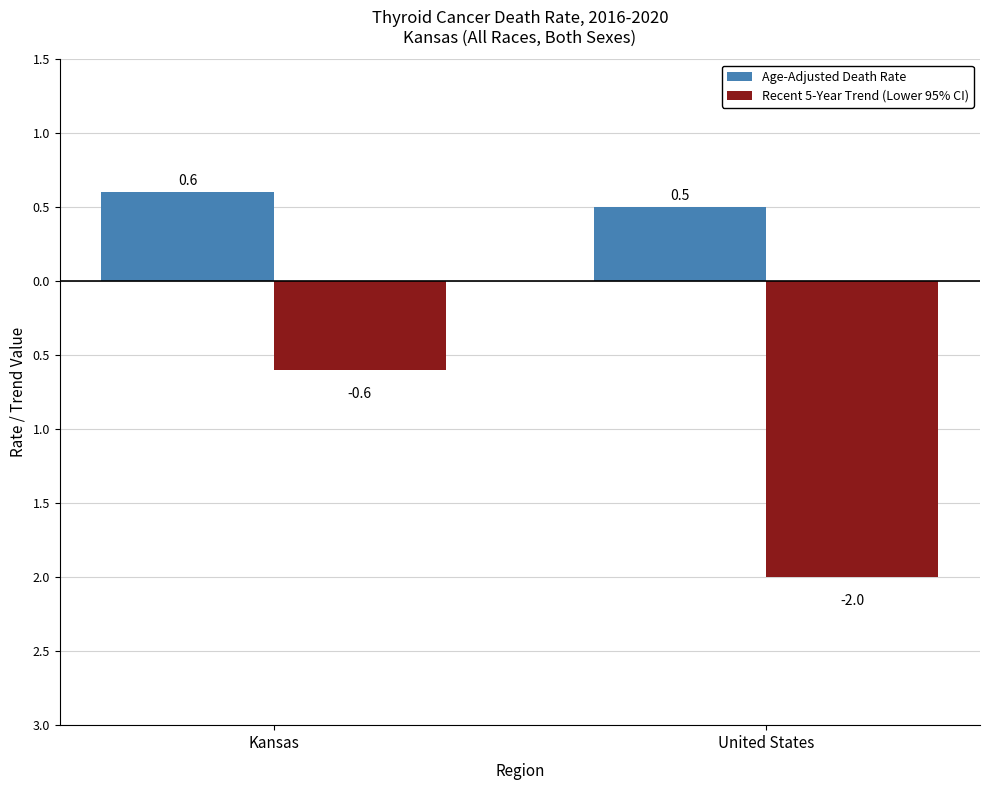

Rank the series at United States from lowest to highest value.

Recent 5-Year Trend (Lower 95% CI), Age-Adjusted Death Rate